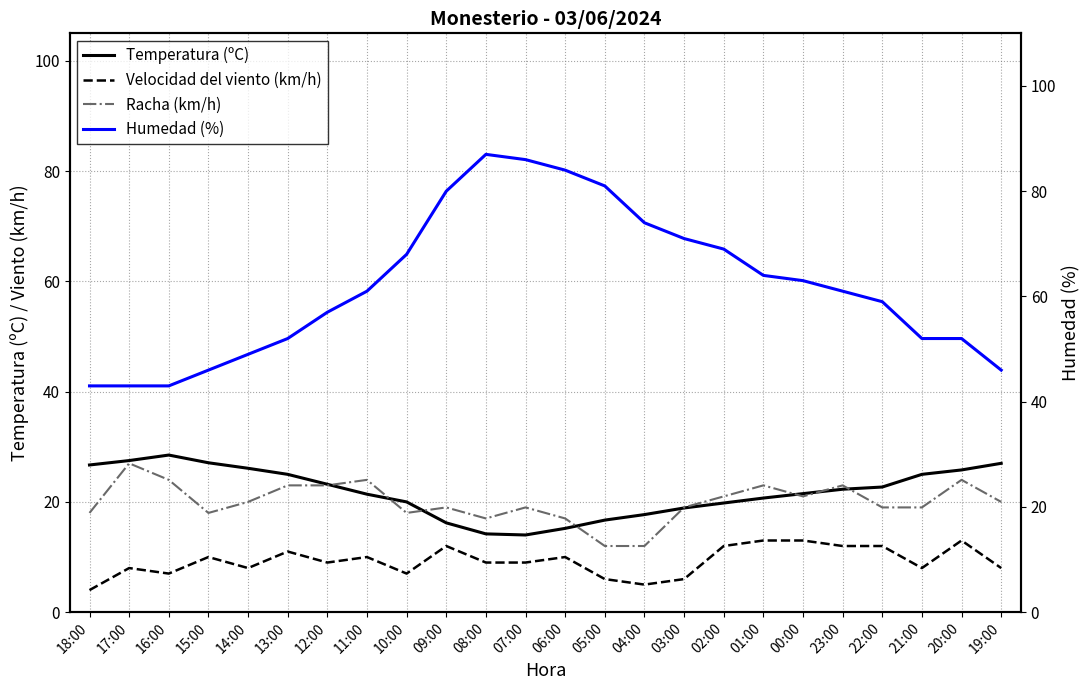

Where does the Temperatura (ºC) series first go above 22?

18:00